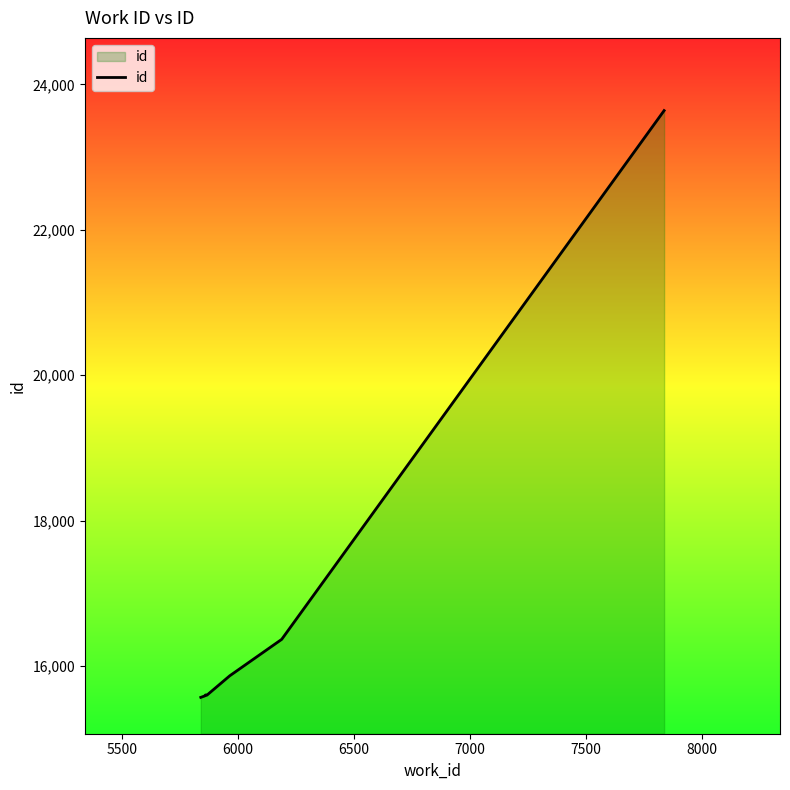

What is the greatest value displayed?

23639